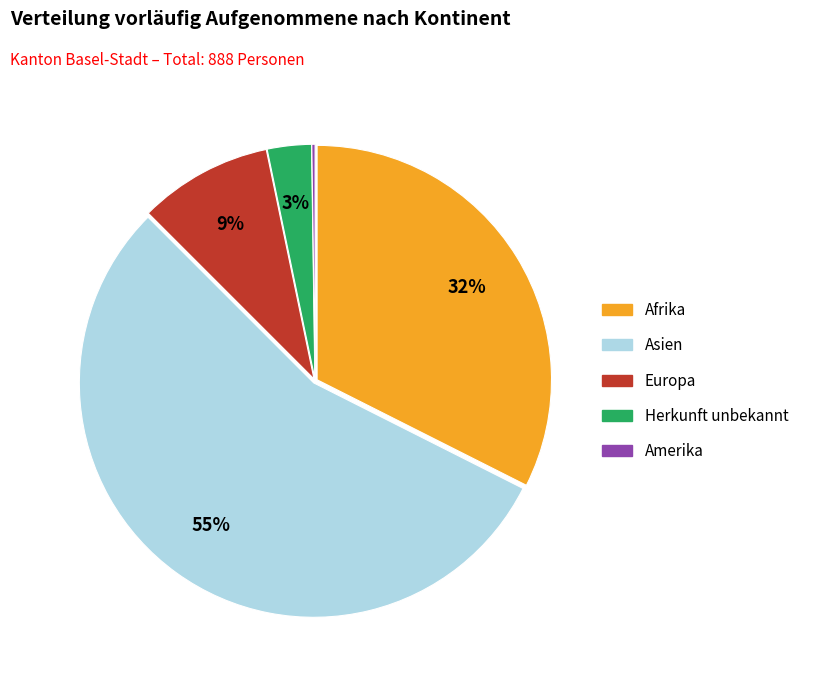

True or false: Asien accounts for 55% of the total.

True